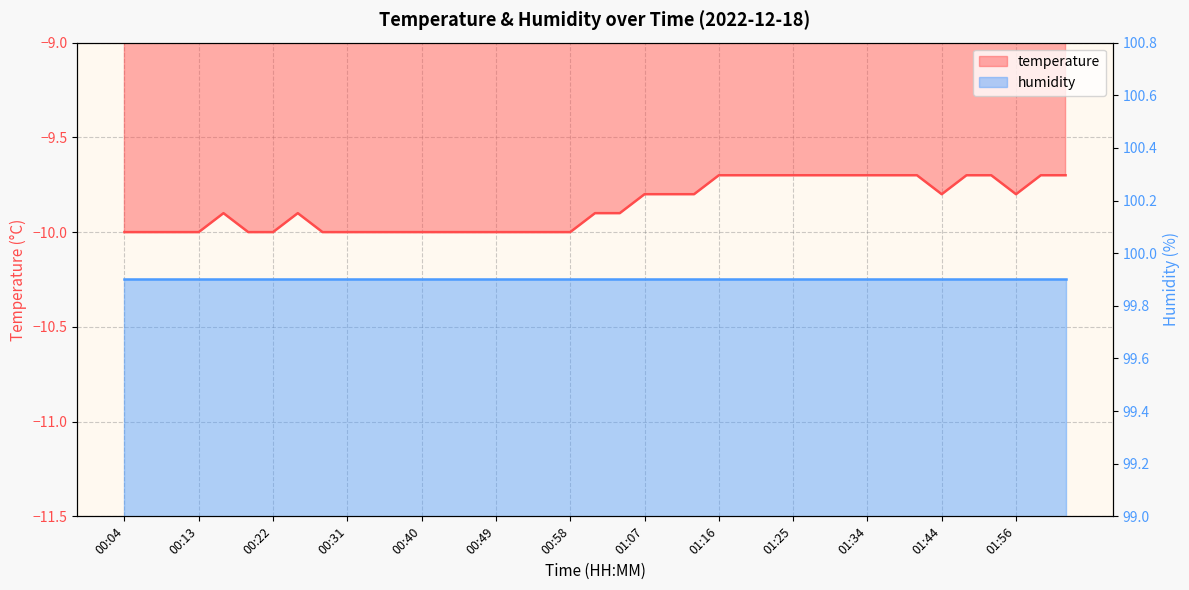

True or false: there are more than 2 points higher than both neighbors.

False